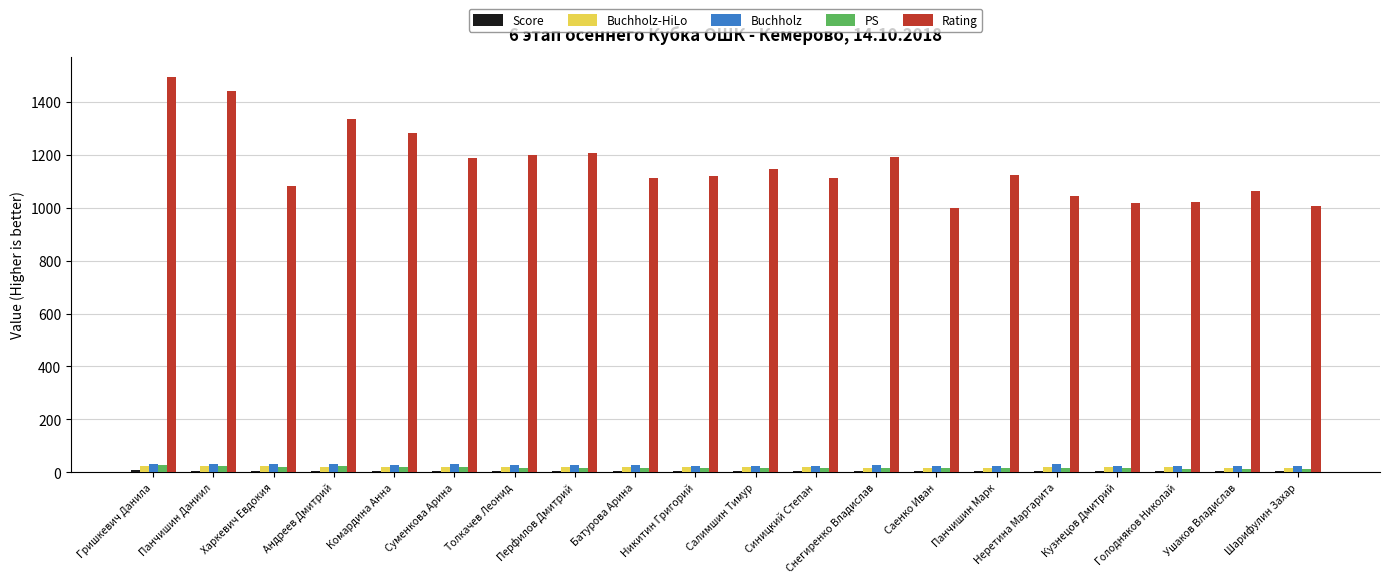

Which category has the highest value across all series?

Гришкевич Данила